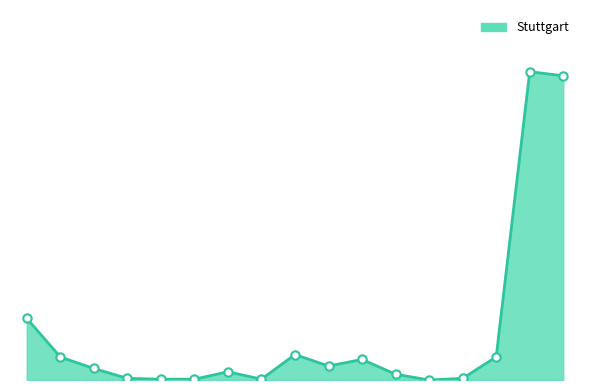

At which category does the chart reach its minimum across all series?

Münster/Osnabrück